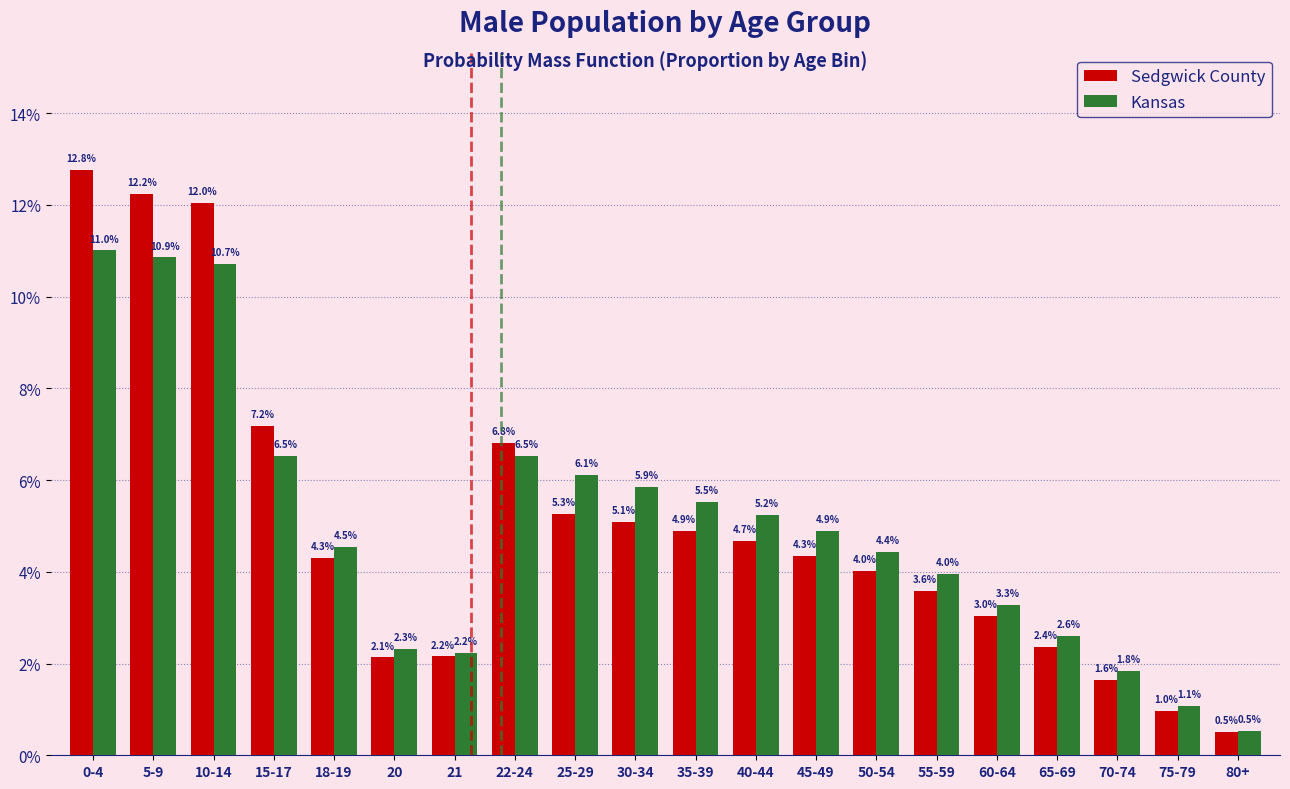

Reading left to right, list all the values displayed in this chart.

Sedgwick County: 0-4=12.8	5-9=12.2	10-14=12.0	15-17=7.2	18-19=4.3	20=2.1	21=2.2	22-24=6.8	25-29=5.3	30-34=5.1	35-39=4.9	40-44=4.7	45-49=4.3	50-54=4.0	55-59=3.6	60-64=3.0	65-69=2.4	70-74=1.6	75-79=1.0	80+=0.5
Kansas: 0-4=11.0	5-9=10.9	10-14=10.7	15-17=6.5	18-19=4.5	20=2.3	21=2.2	22-24=6.5	25-29=6.1	30-34=5.9	35-39=5.5	40-44=5.2	45-49=4.9	50-54=4.4	55-59=4.0	60-64=3.3	65-69=2.6	70-74=1.8	75-79=1.1	80+=0.5